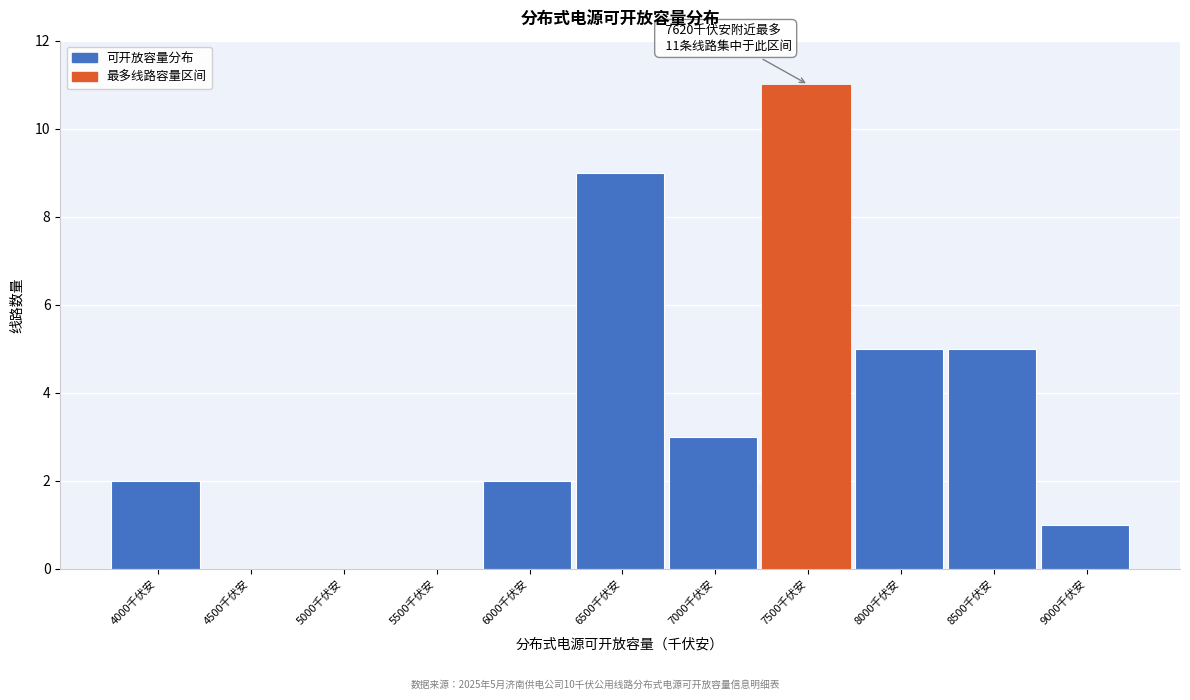

Reading left to right, list all the values displayed in this chart.

4000千伏安=2	4500千伏安=0	5000千伏安=0	5500千伏安=0	6000千伏安=2	6500千伏安=9	7000千伏安=3	7500千伏安=11	8000千伏安=5	8500千伏安=5	9000千伏安=1